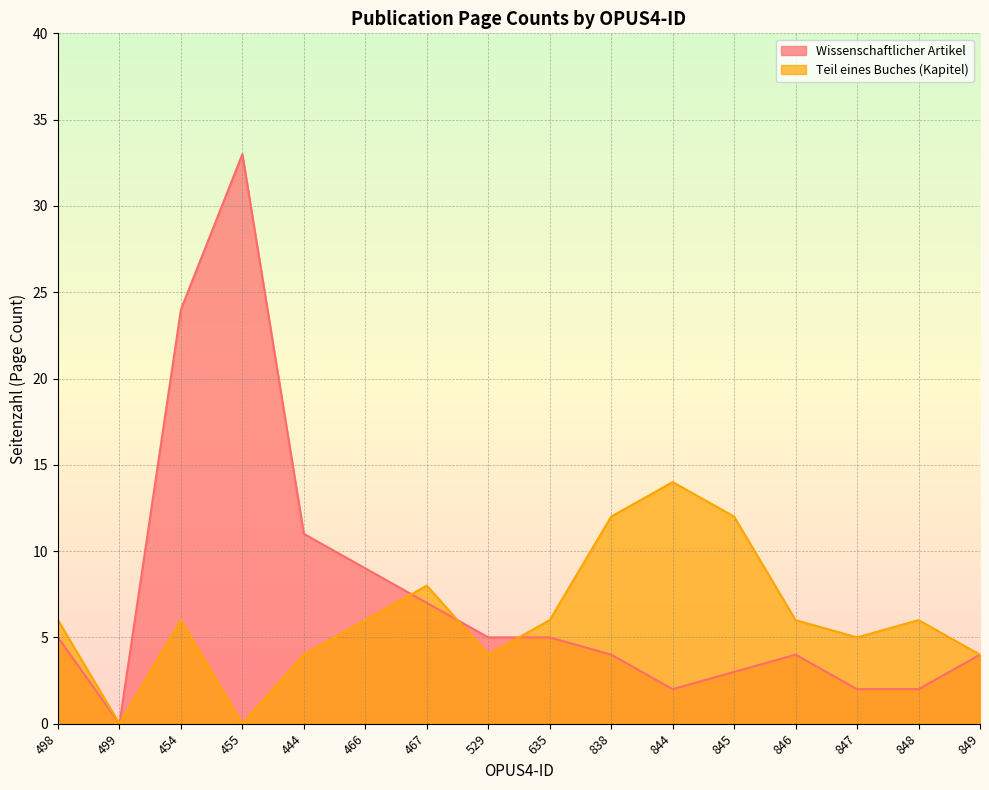

At which category is the sum across all series the highest?

455